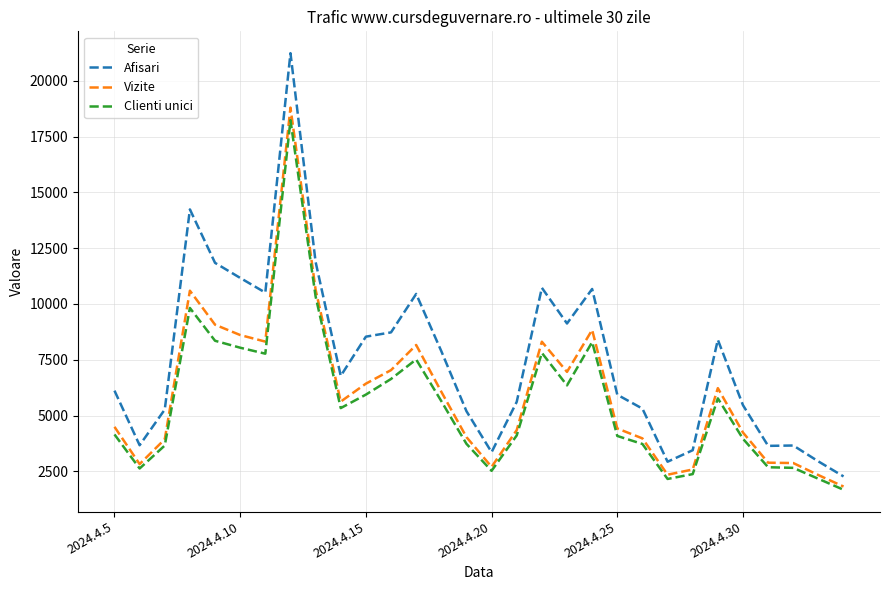

Which series has the largest total across all categories?

Afisari